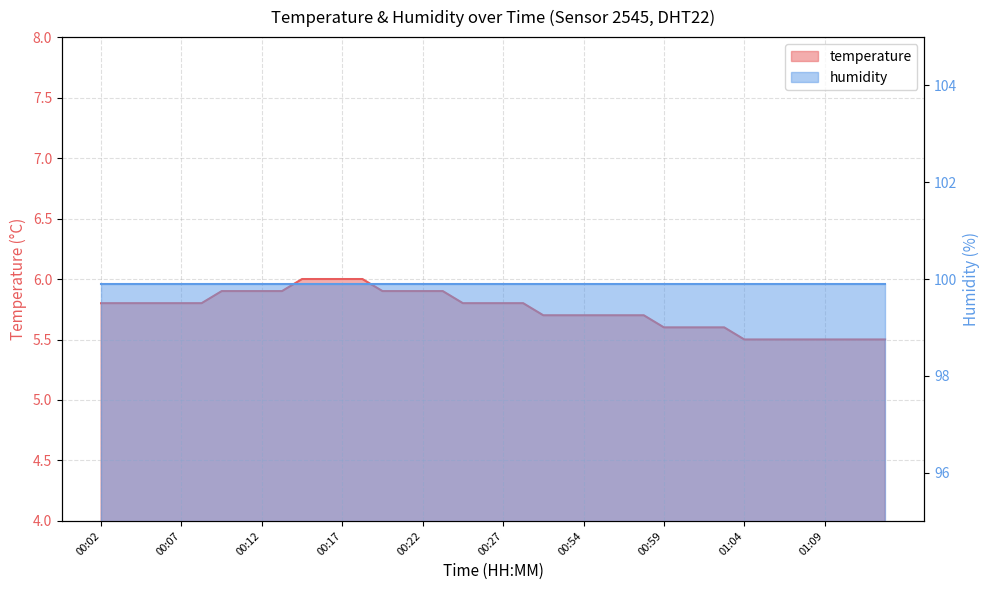

What is the value of the 22nd point from the left?

5.8